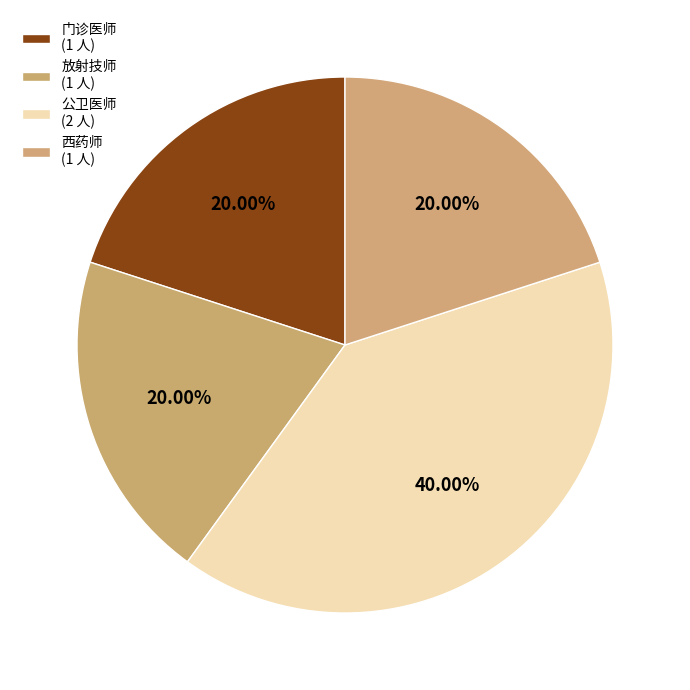

What is the total percentage of 公卫医师 and 门诊医师?

60.0%